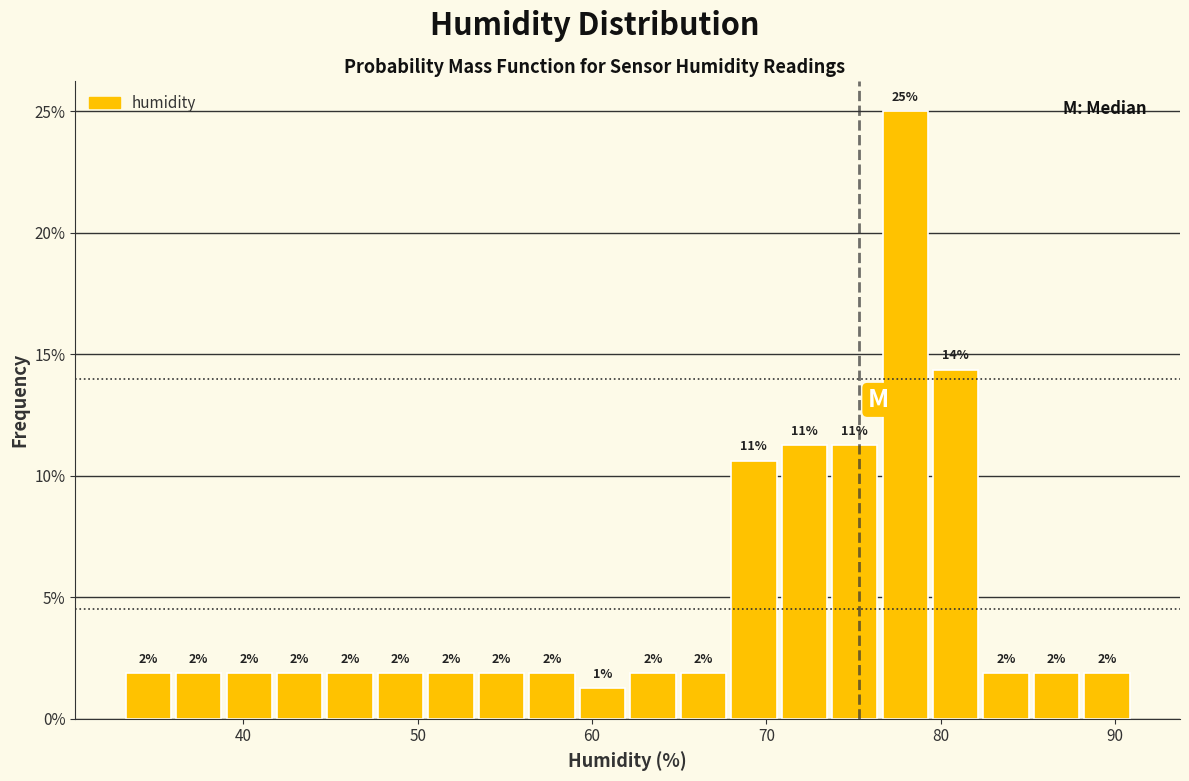

Read against the x-axis, roughly where is the centre of the tallest bar?

78